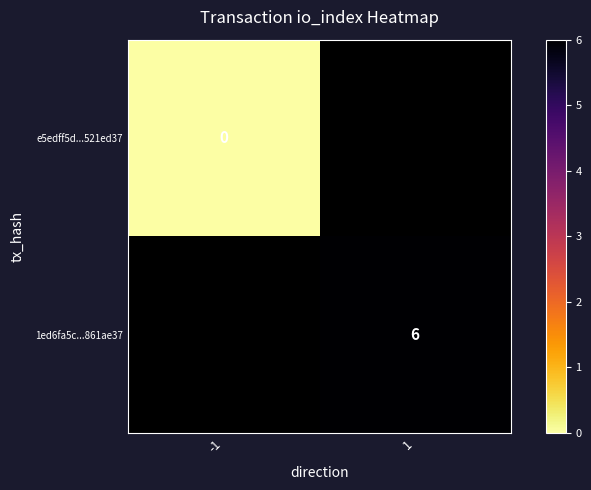

The 1ed6fa5c...861ae37 series shows 8 at 1. True or false?

False